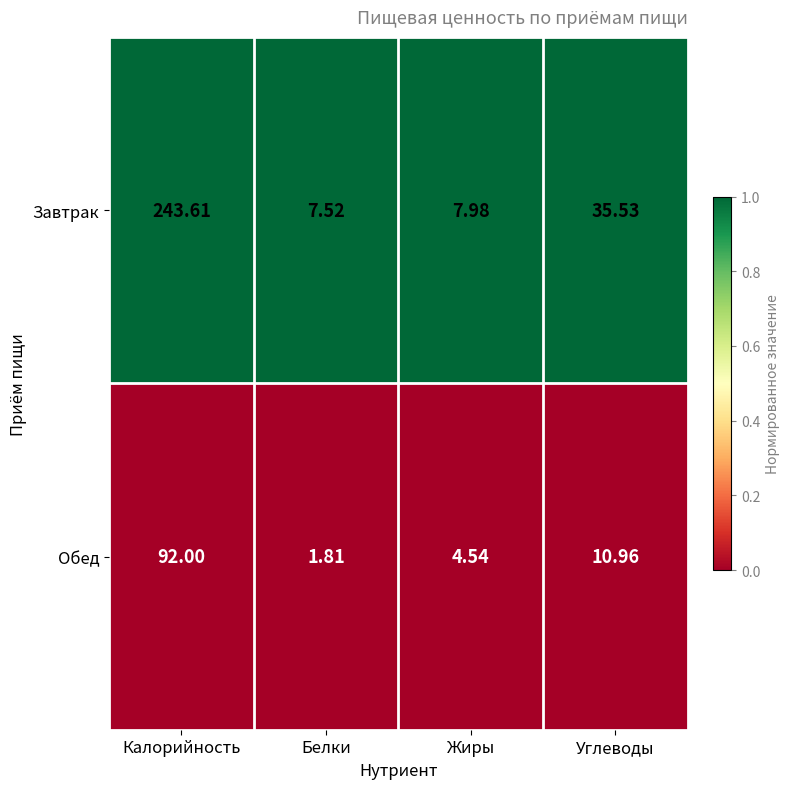

List the series in order of their overall mean, highest first.

Завтрак, Обед